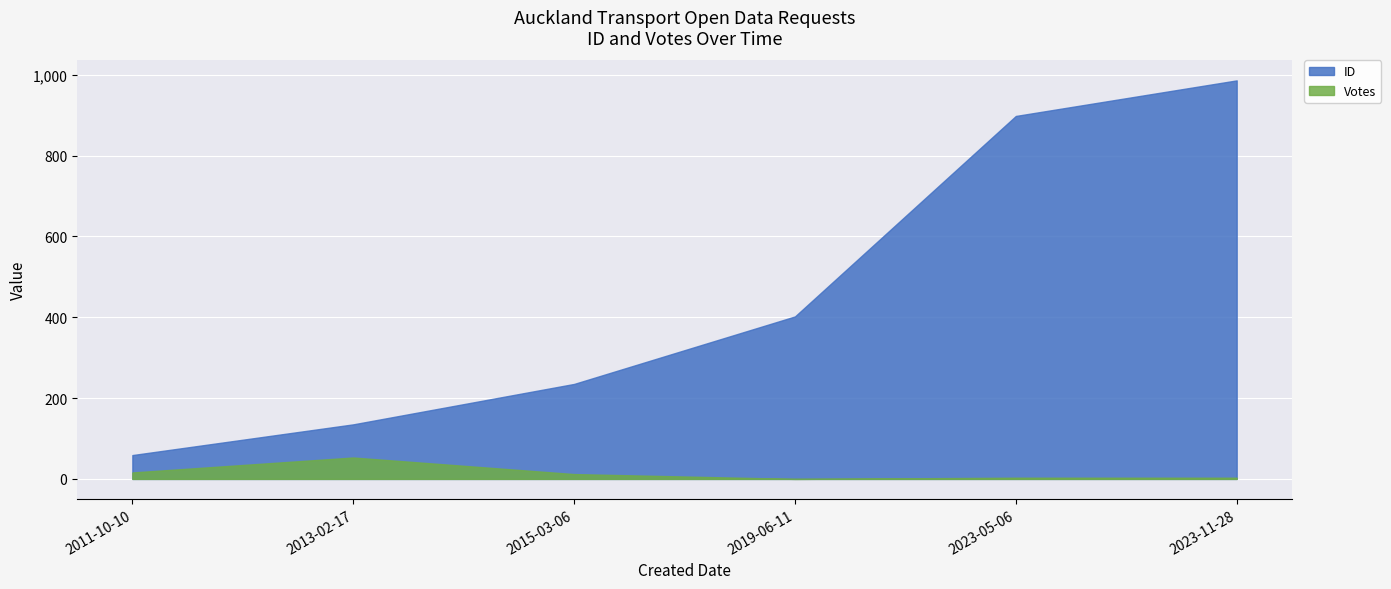

At which label does Votes reach its peak?

2013-02-17